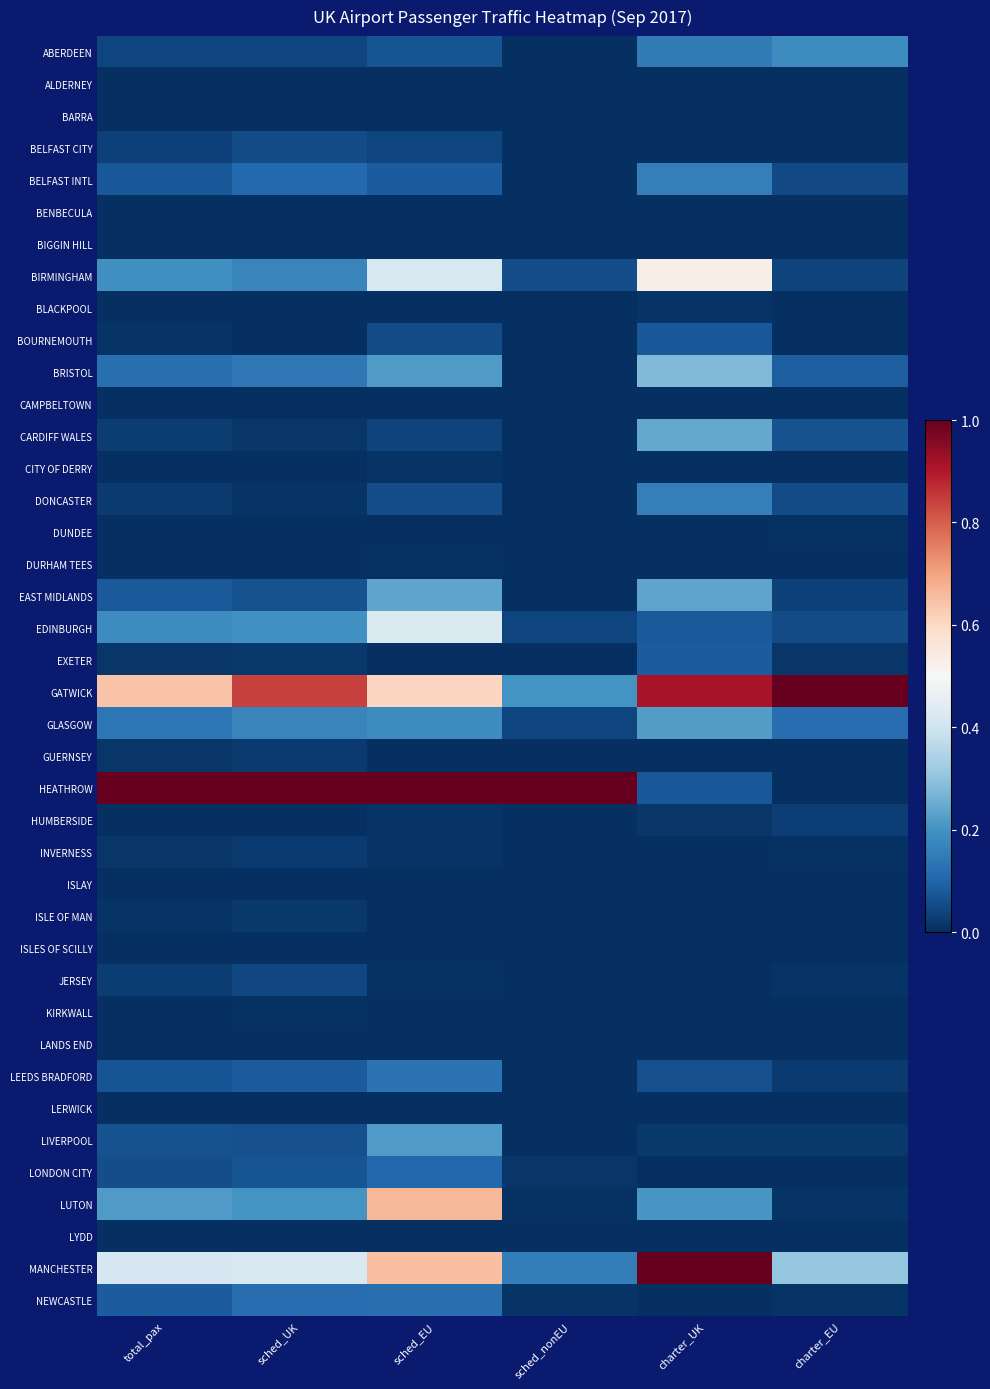

Reading left to right, what are all the values shown in this chart?

ABERDEEN: total_pax=0.0	sched_UK=0.0	sched_EU=0.1	sched_nonEU=0.0	charter_UK=0.1	charter_EU=0.2
ALDERNEY: total_pax=0.0	sched_UK=0.0	sched_EU=0.0	sched_nonEU=0.0	charter_UK=0.0	charter_EU=0.0
BARRA: total_pax=0.0	sched_UK=0.0	sched_EU=0.0	sched_nonEU=0.0	charter_UK=0.0	charter_EU=0.0
BELFAST CITY: total_pax=0.0	sched_UK=0.1	sched_EU=0.0	sched_nonEU=0.0	charter_UK=0.0	charter_EU=0.0
BELFAST INTL: total_pax=0.1	sched_UK=0.1	sched_EU=0.1	sched_nonEU=0.0	charter_UK=0.2	charter_EU=0.1
BENBECULA: total_pax=0.0	sched_UK=0.0	sched_EU=0.0	sched_nonEU=0.0	charter_UK=0.0	charter_EU=0.0
BIGGIN HILL: total_pax=0.0	sched_UK=0.0	sched_EU=0.0	sched_nonEU=0.0	charter_UK=0.0	charter_EU=0.0
BIRMINGHAM: total_pax=0.2	sched_UK=0.2	sched_EU=0.4	sched_nonEU=0.1	charter_UK=0.5	charter_EU=0.0
BLACKPOOL: total_pax=0.0	sched_UK=0.0	sched_EU=0.0	sched_nonEU=0.0	charter_UK=0.0	charter_EU=0.0
BOURNEMOUTH: total_pax=0.0	sched_UK=0.0	sched_EU=0.1	sched_nonEU=0.0	charter_UK=0.1	charter_EU=0.0
BRISTOL: total_pax=0.1	sched_UK=0.1	sched_EU=0.2	sched_nonEU=0.0	charter_UK=0.3	charter_EU=0.1
CAMPBELTOWN: total_pax=0.0	sched_UK=0.0	sched_EU=0.0	sched_nonEU=0.0	charter_UK=0.0	charter_EU=0.0
CARDIFF WALES: total_pax=0.0	sched_UK=0.0	sched_EU=0.0	sched_nonEU=0.0	charter_UK=0.2	charter_EU=0.1
CITY OF DERRY: total_pax=0.0	sched_UK=0.0	sched_EU=0.0	sched_nonEU=0.0	charter_UK=0.0	charter_EU=0.0
DONCASTER: total_pax=0.0	sched_UK=0.0	sched_EU=0.1	sched_nonEU=0.0	charter_UK=0.2	charter_EU=0.1
DUNDEE: total_pax=0.0	sched_UK=0.0	sched_EU=0.0	sched_nonEU=0.0	charter_UK=0.0	charter_EU=0.0
DURHAM TEES: total_pax=0.0	sched_UK=0.0	sched_EU=0.0	sched_nonEU=0.0	charter_UK=0.0	charter_EU=0.0
EAST MIDLANDS: total_pax=0.1	sched_UK=0.1	sched_EU=0.2	sched_nonEU=0.0	charter_UK=0.2	charter_EU=0.0
EDINBURGH: total_pax=0.2	sched_UK=0.2	sched_EU=0.4	sched_nonEU=0.0	charter_UK=0.1	charter_EU=0.1
EXETER: total_pax=0.0	sched_UK=0.0	sched_EU=0.0	sched_nonEU=0.0	charter_UK=0.1	charter_EU=0.0
GATWICK: total_pax=0.6	sched_UK=0.8	sched_EU=0.6	sched_nonEU=0.2	charter_UK=0.9	charter_EU=1.0
GLASGOW: total_pax=0.1	sched_UK=0.2	sched_EU=0.2	sched_nonEU=0.0	charter_UK=0.2	charter_EU=0.1
GUERNSEY: total_pax=0.0	sched_UK=0.0	sched_EU=0.0	sched_nonEU=0.0	charter_UK=0.0	charter_EU=0.0
HEATHROW: total_pax=1.0	sched_UK=1.0	sched_EU=1.0	sched_nonEU=1.0	charter_UK=0.1	charter_EU=0.0
HUMBERSIDE: total_pax=0.0	sched_UK=0.0	sched_EU=0.0	sched_nonEU=0.0	charter_UK=0.0	charter_EU=0.0
INVERNESS: total_pax=0.0	sched_UK=0.0	sched_EU=0.0	sched_nonEU=0.0	charter_UK=0.0	charter_EU=0.0
ISLAY: total_pax=0.0	sched_UK=0.0	sched_EU=0.0	sched_nonEU=0.0	charter_UK=0.0	charter_EU=0.0
ISLE OF MAN: total_pax=0.0	sched_UK=0.0	sched_EU=0.0	sched_nonEU=0.0	charter_UK=0.0	charter_EU=0.0
ISLES OF SCILLY: total_pax=0.0	sched_UK=0.0	sched_EU=0.0	sched_nonEU=0.0	charter_UK=0.0	charter_EU=0.0
JERSEY: total_pax=0.0	sched_UK=0.0	sched_EU=0.0	sched_nonEU=0.0	charter_UK=0.0	charter_EU=0.0
KIRKWALL: total_pax=0.0	sched_UK=0.0	sched_EU=0.0	sched_nonEU=0.0	charter_UK=0.0	charter_EU=0.0
LANDS END: total_pax=0.0	sched_UK=0.0	sched_EU=0.0	sched_nonEU=0.0	charter_UK=0.0	charter_EU=0.0
LEEDS BRADFORD: total_pax=0.1	sched_UK=0.1	sched_EU=0.1	sched_nonEU=0.0	charter_UK=0.1	charter_EU=0.0
LERWICK: total_pax=0.0	sched_UK=0.0	sched_EU=0.0	sched_nonEU=0.0	charter_UK=0.0	charter_EU=0.0
LIVERPOOL: total_pax=0.1	sched_UK=0.1	sched_EU=0.2	sched_nonEU=0.0	charter_UK=0.0	charter_EU=0.0
LONDON CITY: total_pax=0.1	sched_UK=0.1	sched_EU=0.1	sched_nonEU=0.0	charter_UK=0.0	charter_EU=0.0
LUTON: total_pax=0.2	sched_UK=0.2	sched_EU=0.7	sched_nonEU=0.0	charter_UK=0.2	charter_EU=0.0
LYDD: total_pax=0.0	sched_UK=0.0	sched_EU=0.0	sched_nonEU=0.0	charter_UK=0.0	charter_EU=0.0
MANCHESTER: total_pax=0.4	sched_UK=0.4	sched_EU=0.7	sched_nonEU=0.2	charter_UK=1.0	charter_EU=0.3
NEWCASTLE: total_pax=0.1	sched_UK=0.1	sched_EU=0.1	sched_nonEU=0.0	charter_UK=0.0	charter_EU=0.0